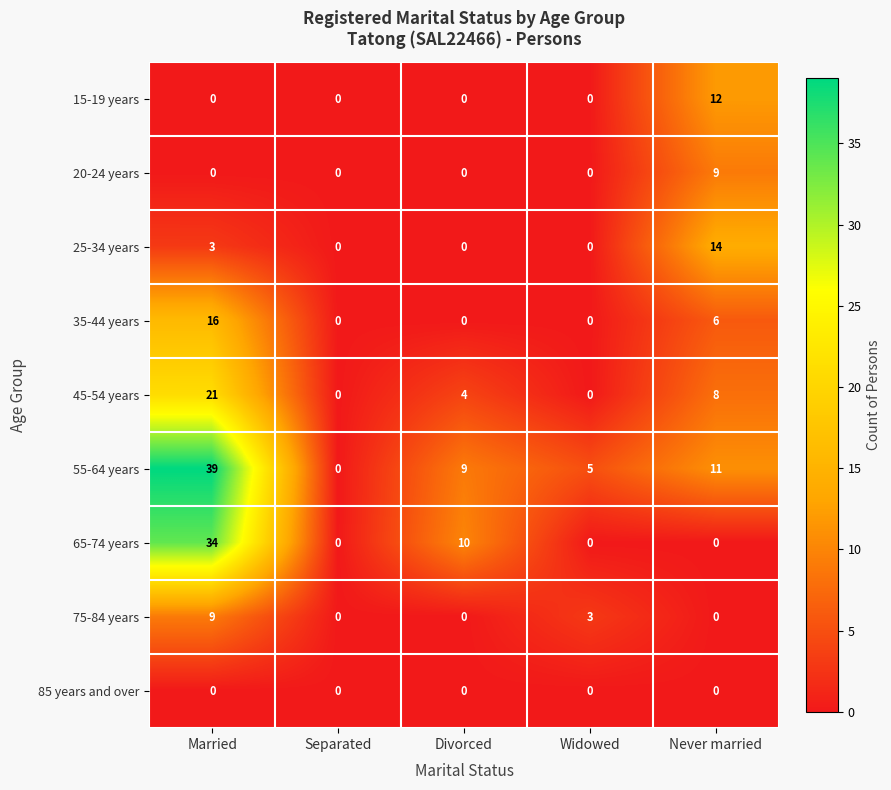

Where is 45-54 years nearest to the value 10?

Never married